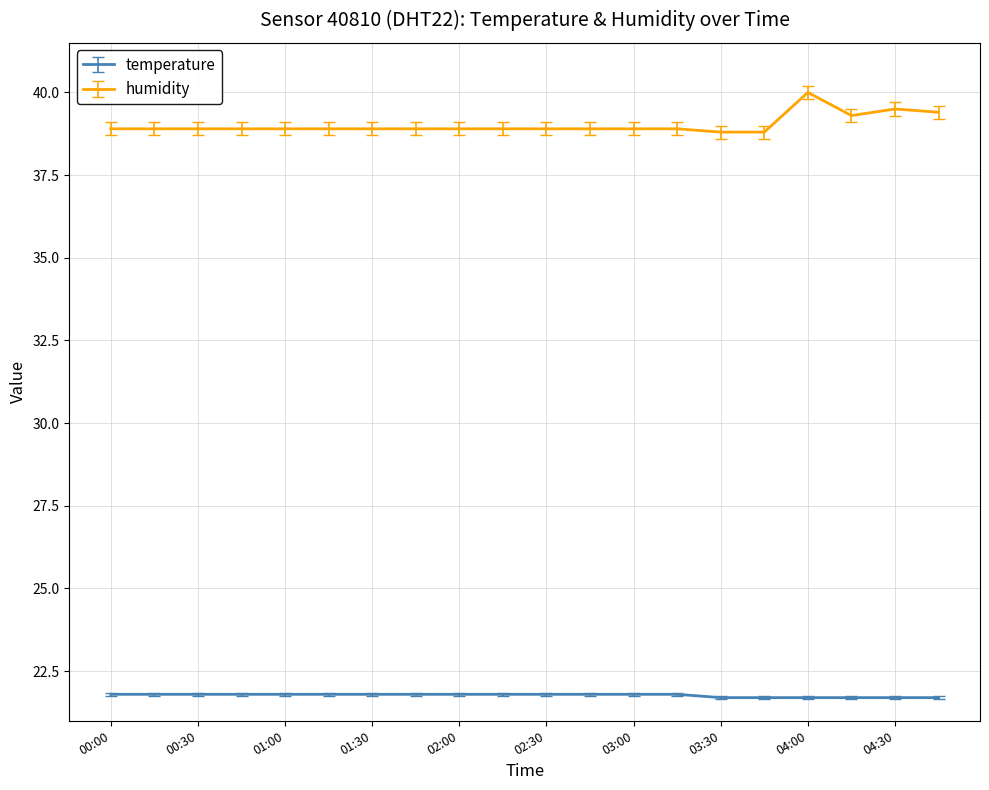

What is the lowest value of the temperature series?

21.7